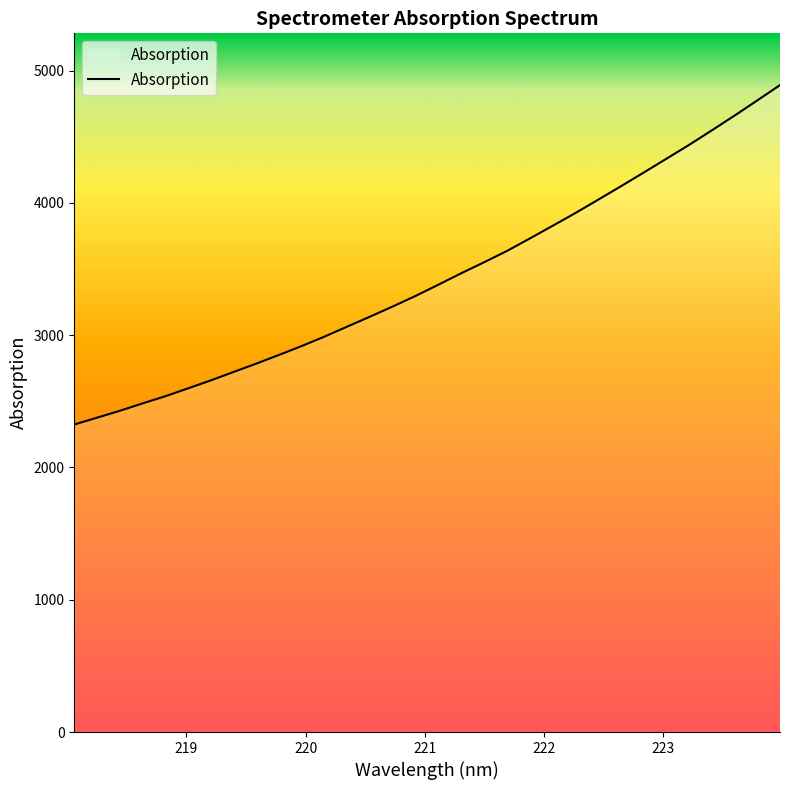

What is the difference between the maximum and second lowest values?

2514.3